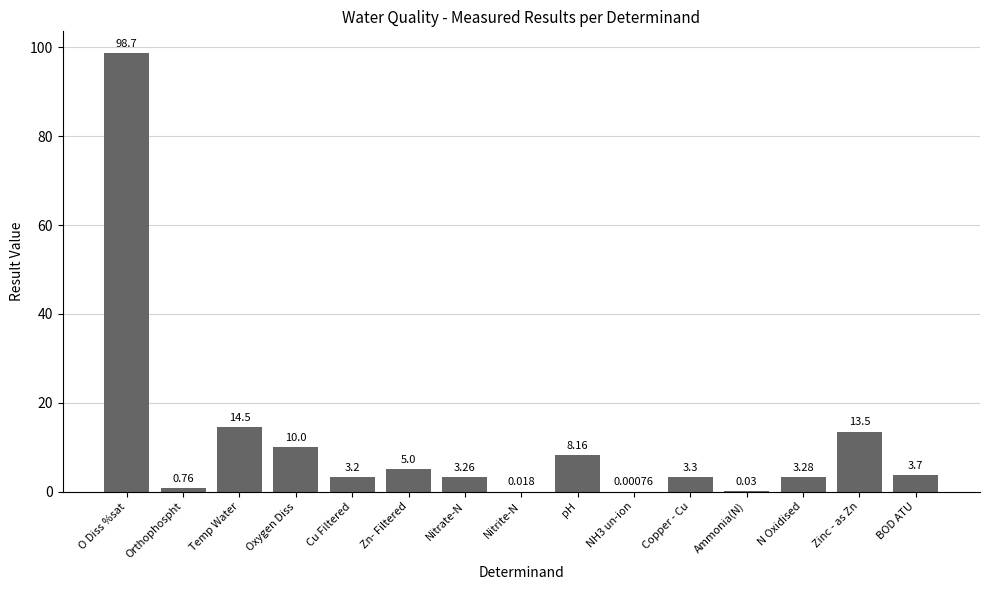

At which category does the chart reach its peak across all series?

O Diss %sat